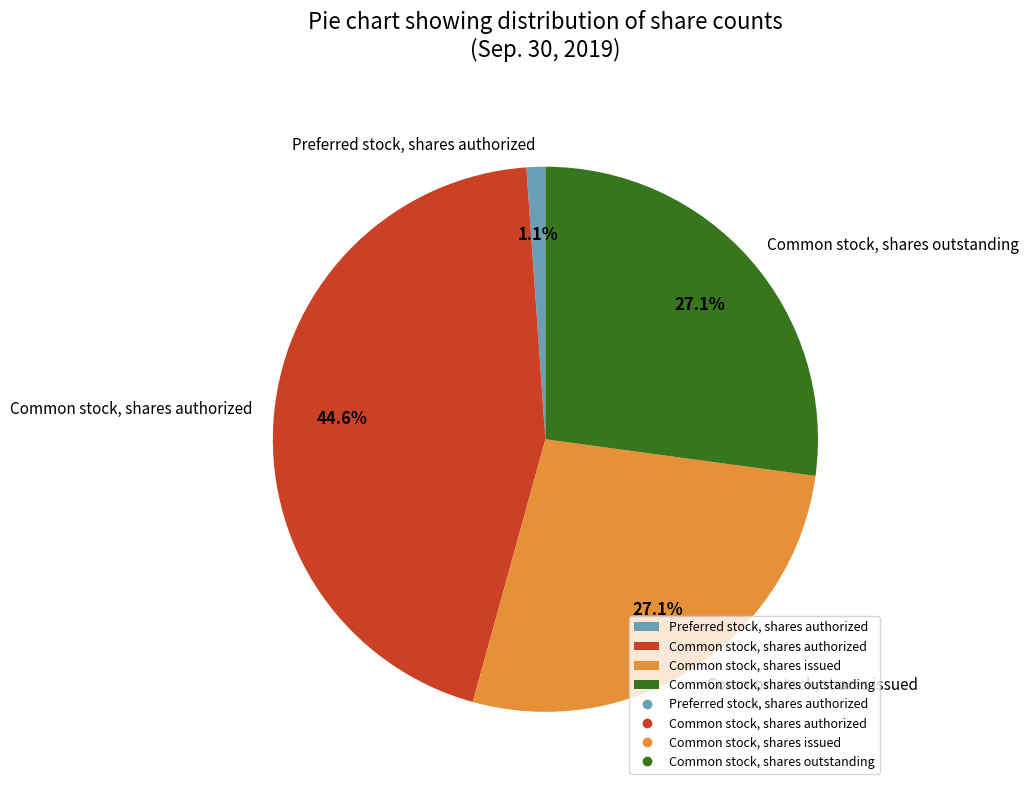

Is it true that Common stock, shares issued is 17% of the pie?

False